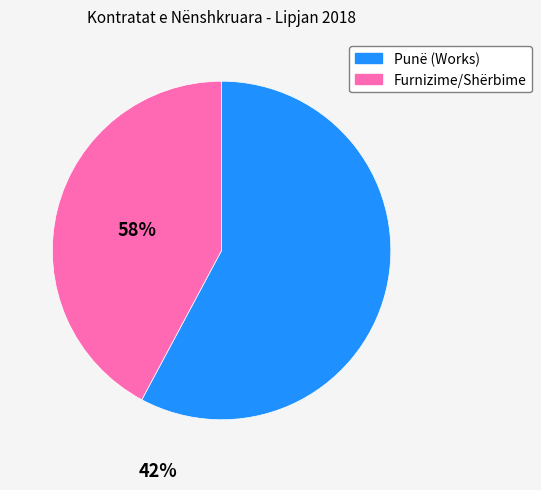

Does any single category account for the majority?

Yes